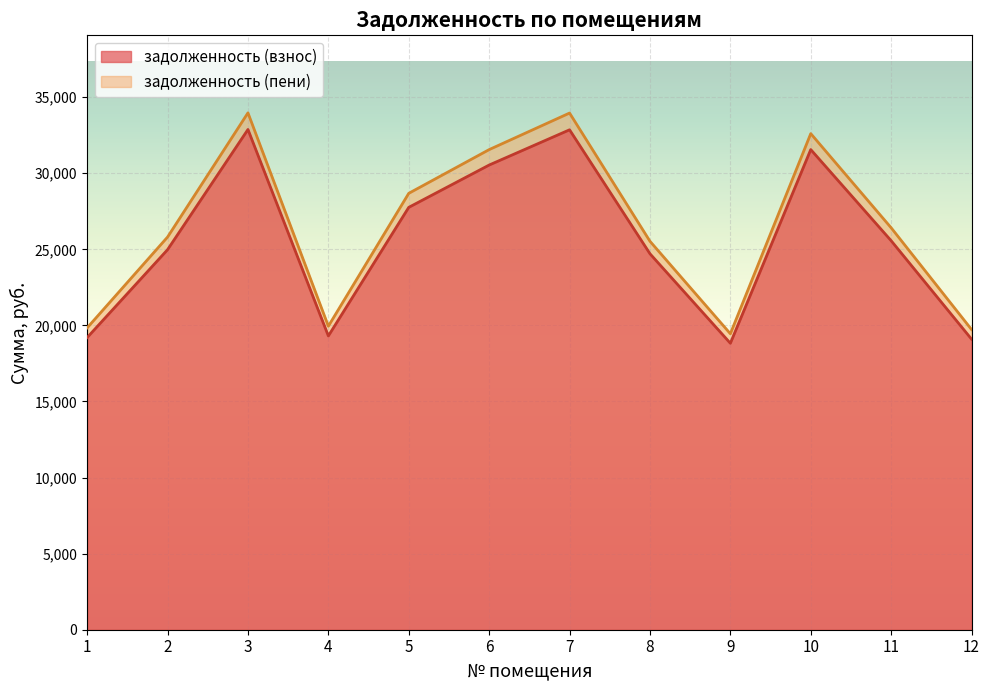

Which category has the lowest value in the задолженность (взнос) series?

9